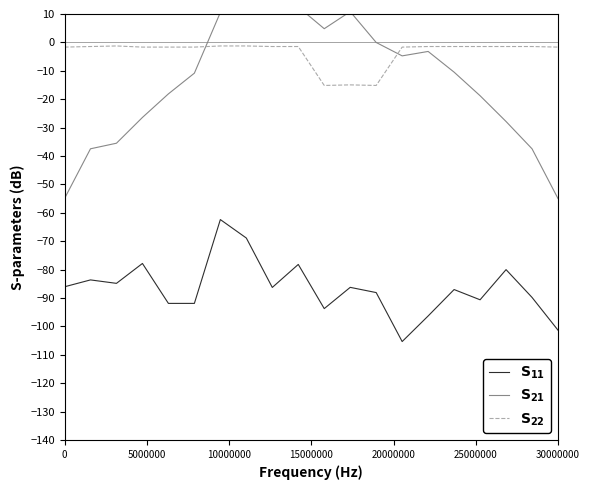

What is the value of the $\mathbf{S_{11}}$ point at the 13th from the left?

-88.1